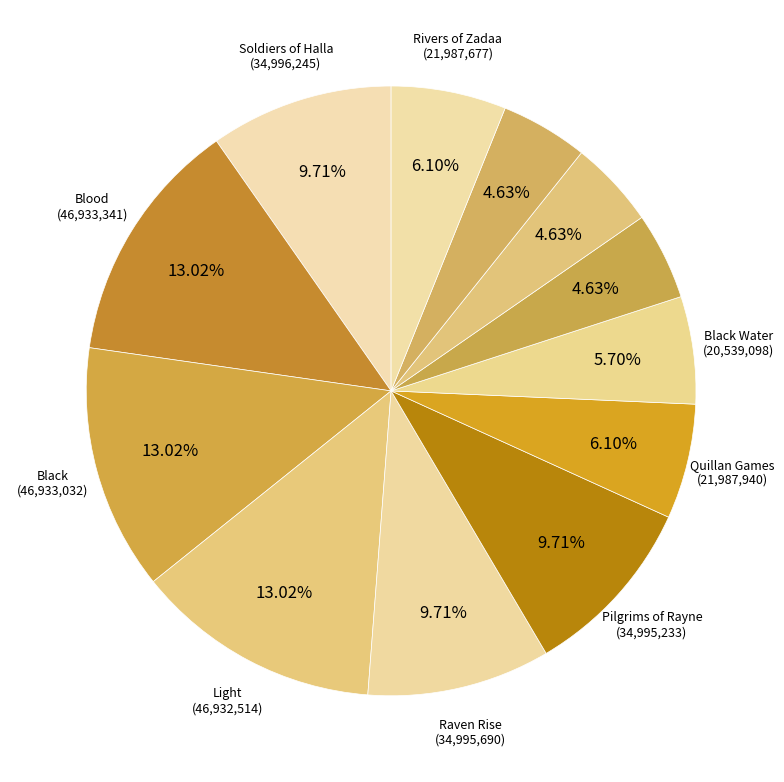

How many slices are in this pie chart?

12